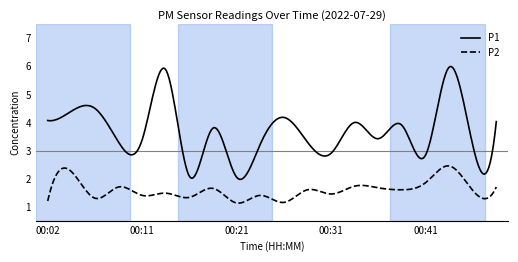

Rank the series by their average value, from lowest to highest.

P2, P1